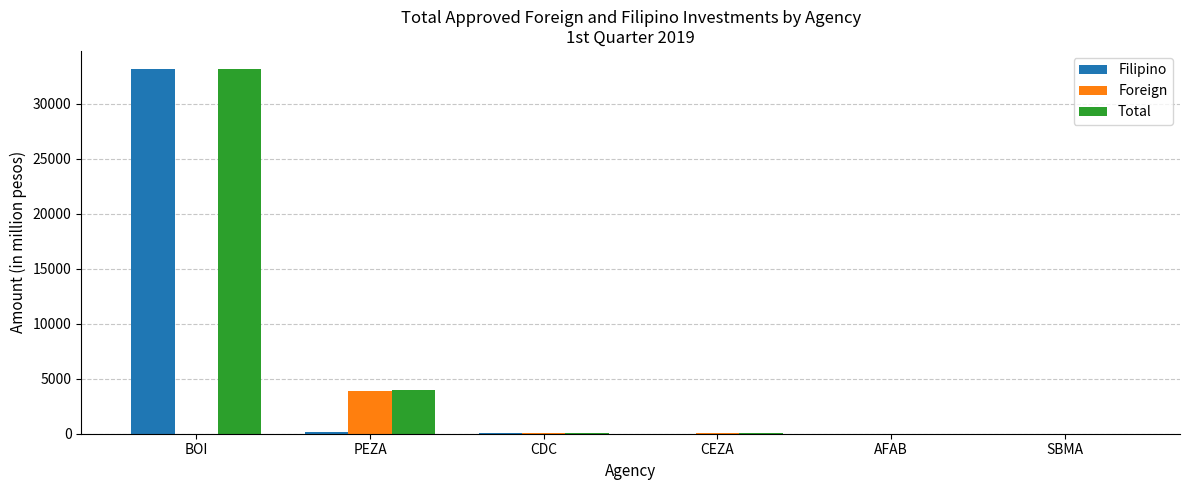

The Filipino series shows 0.0 at AFAB. True or false?

True